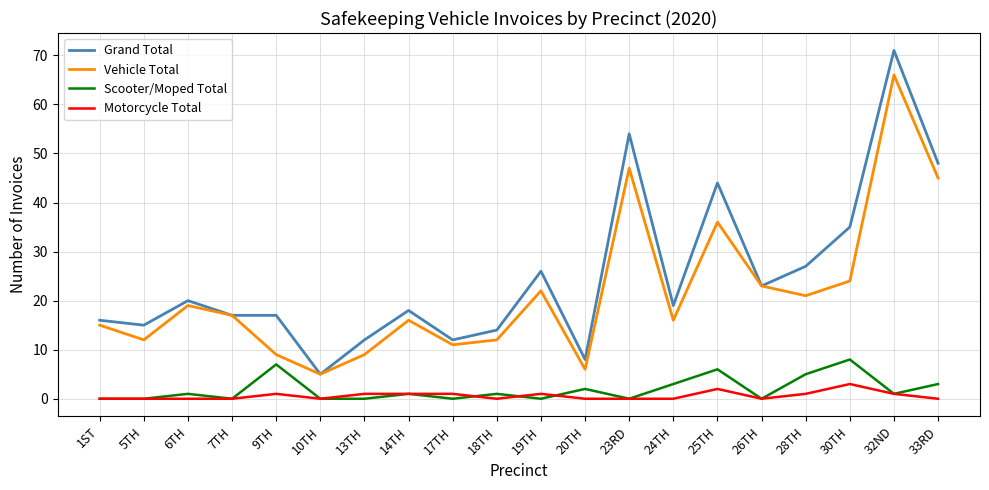

At how many categories does at least one series exceed 31?

5